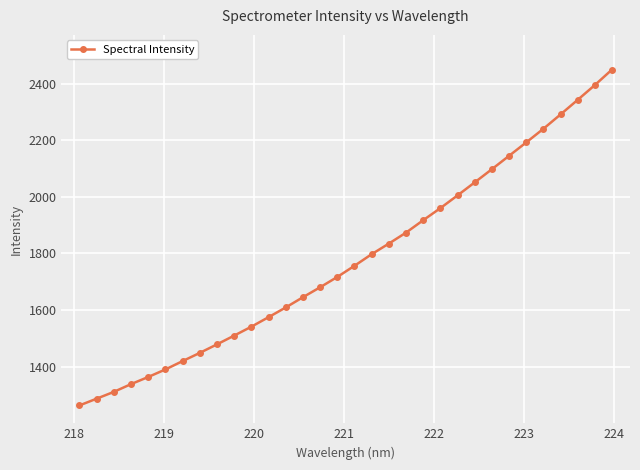

What is the value of the 22nd point from the left?

1960.0